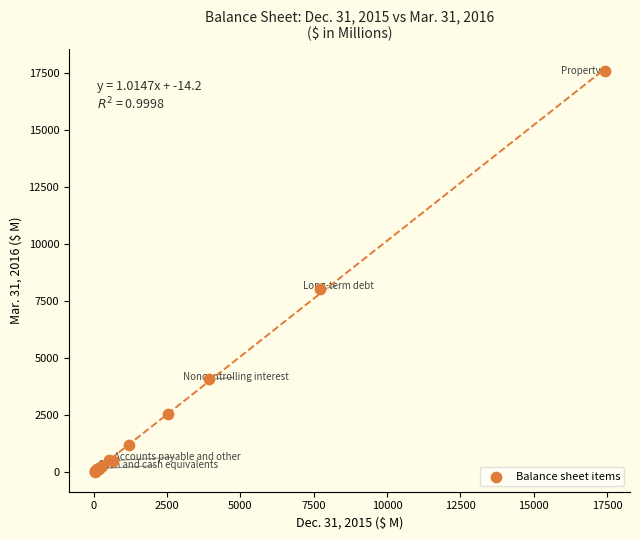

What Y value in the scatter plot is closest to 8793?

7997.7